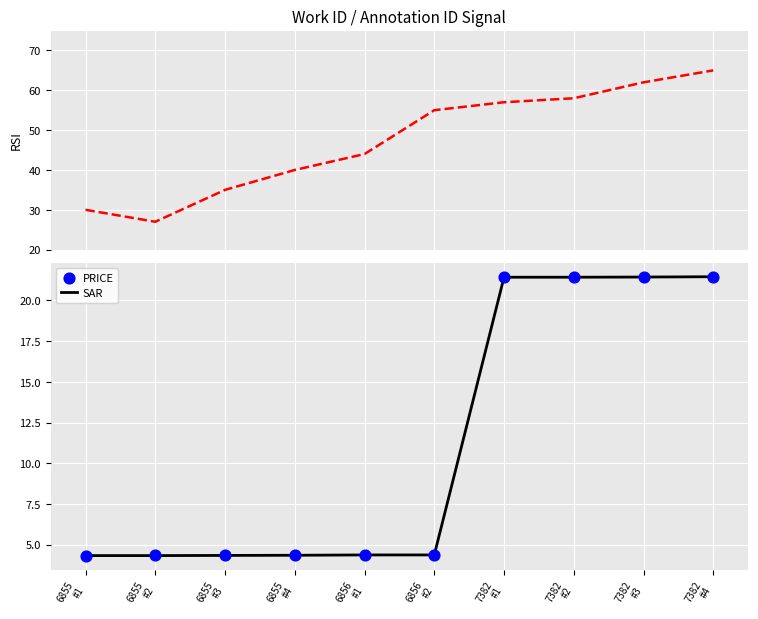

Which series has the largest total across all categories?

RSI